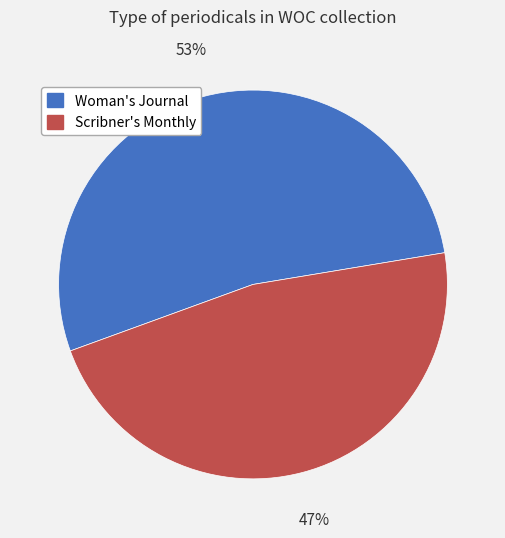

Between Scribner's Monthly and Woman's Journal, which is larger?

Woman's Journal